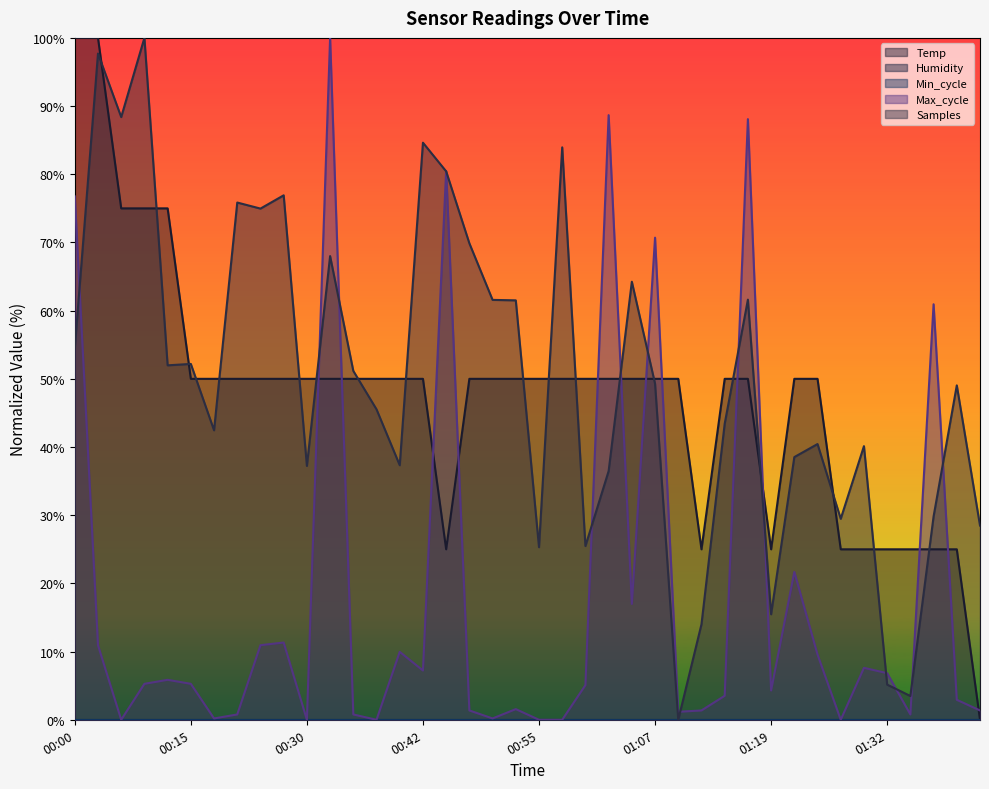

Does the chart display data point markers on the line(s)?

No